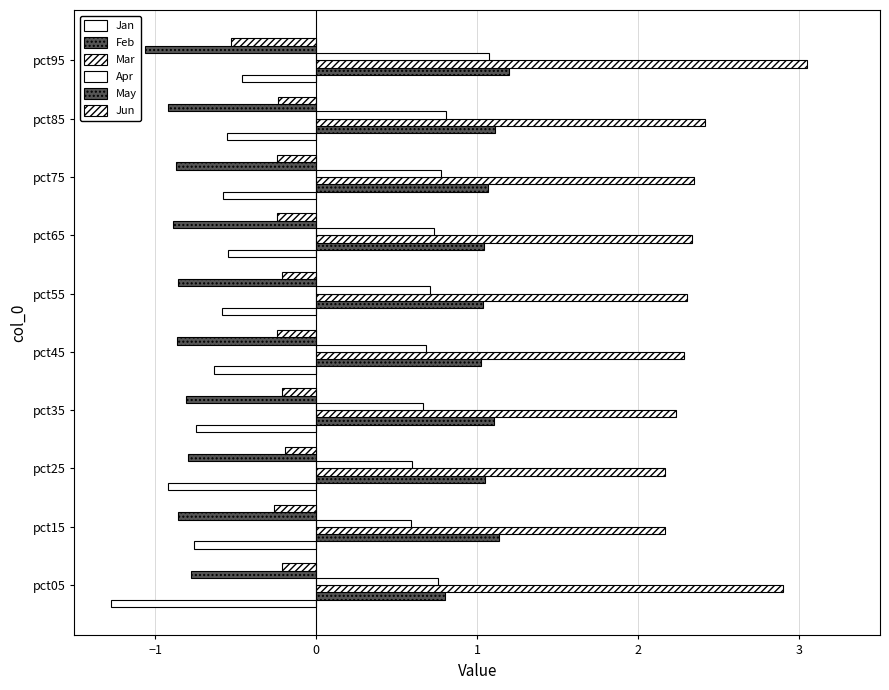

Reading left to right, extract all data points from this chart.

Jan: -1.3	-0.8	-0.9	-0.7	-0.6	-0.6	-0.5	-0.6	-0.6	-0.5
Feb: 0.8	1.1	1.0	1.1	1.0	1.0	1.0	1.1	1.1	1.2
Mar: 2.9	2.2	2.2	2.2	2.3	2.3	2.3	2.3	2.4	3.0
Apr: 0.8	0.6	0.6	0.7	0.7	0.7	0.7	0.8	0.8	1.1
May: -0.8	-0.9	-0.8	-0.8	-0.9	-0.9	-0.9	-0.9	-0.9	-1.1
Jun: -0.2	-0.3	-0.2	-0.2	-0.2	-0.2	-0.2	-0.2	-0.2	-0.5